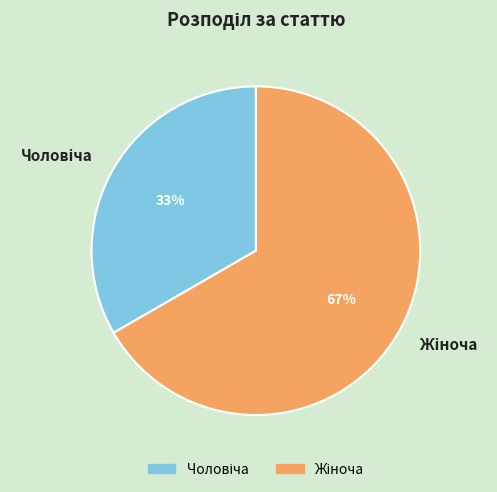

Is there any slice that represents more than half of the pie?

Yes